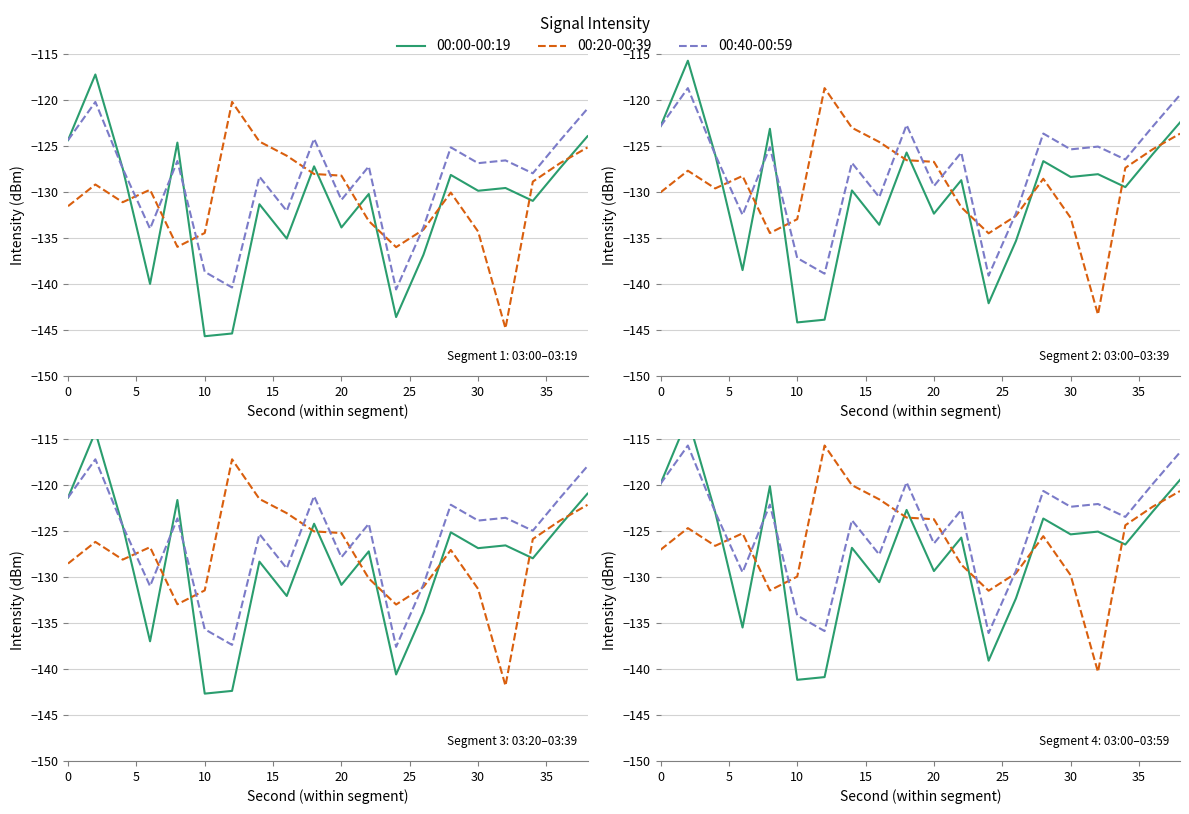

Does the chart display data point markers on the line(s)?

No